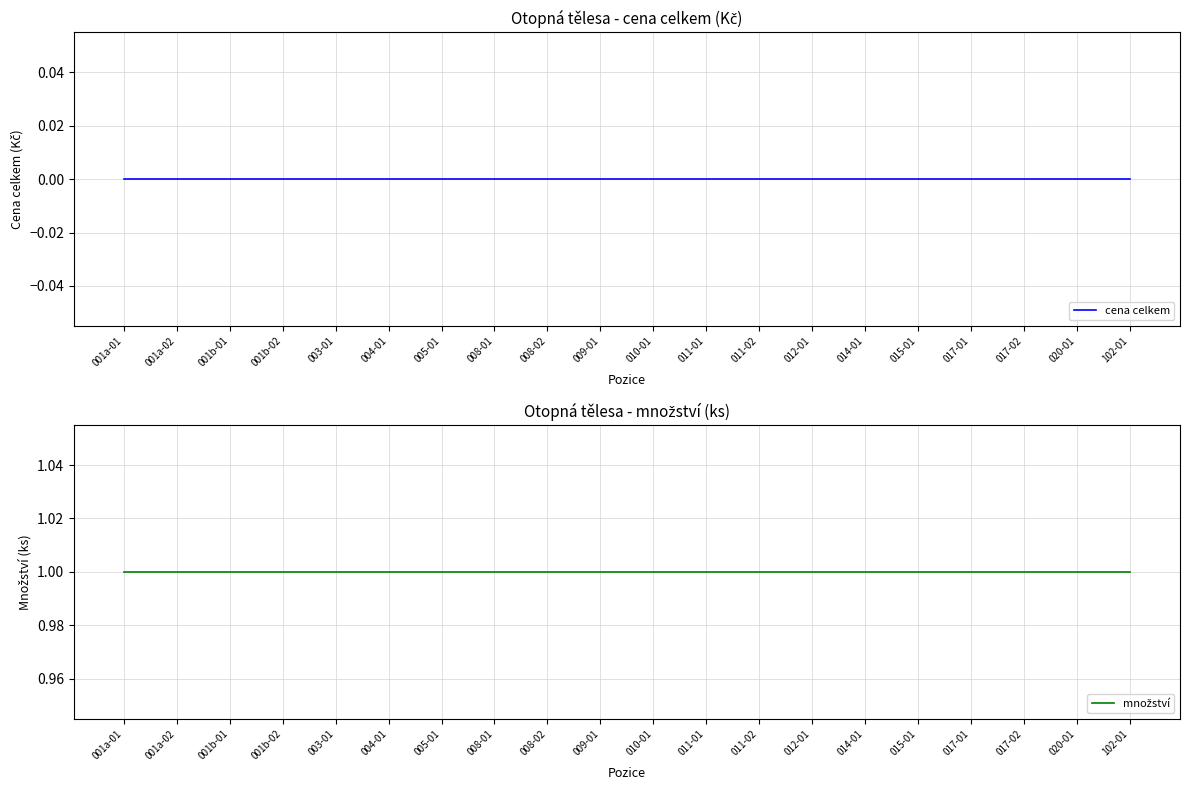

At which category is the sum across all series the highest?

001a-01